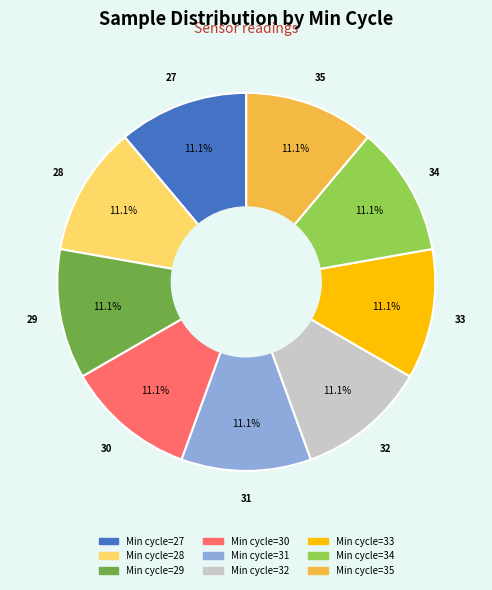

Is there any slice that represents more than half of the pie?

No